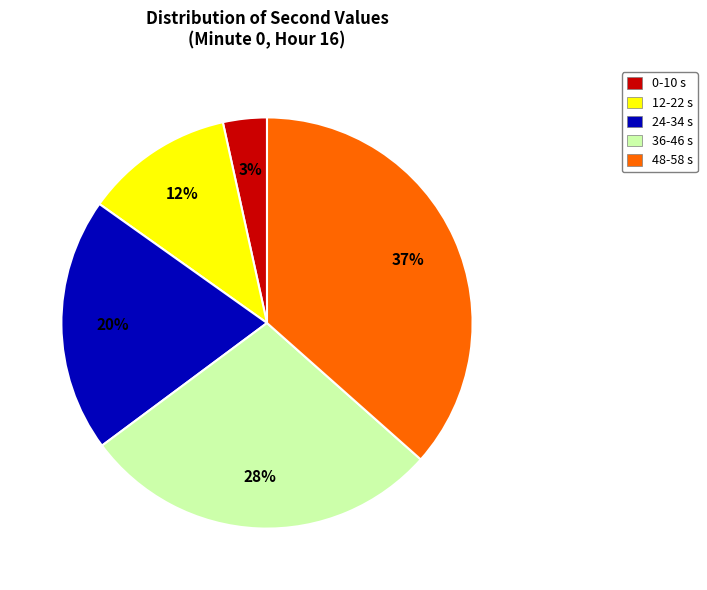

To the nearest percent, what is the difference between the 36-46 s and 24-34 s slice percentages?

8%